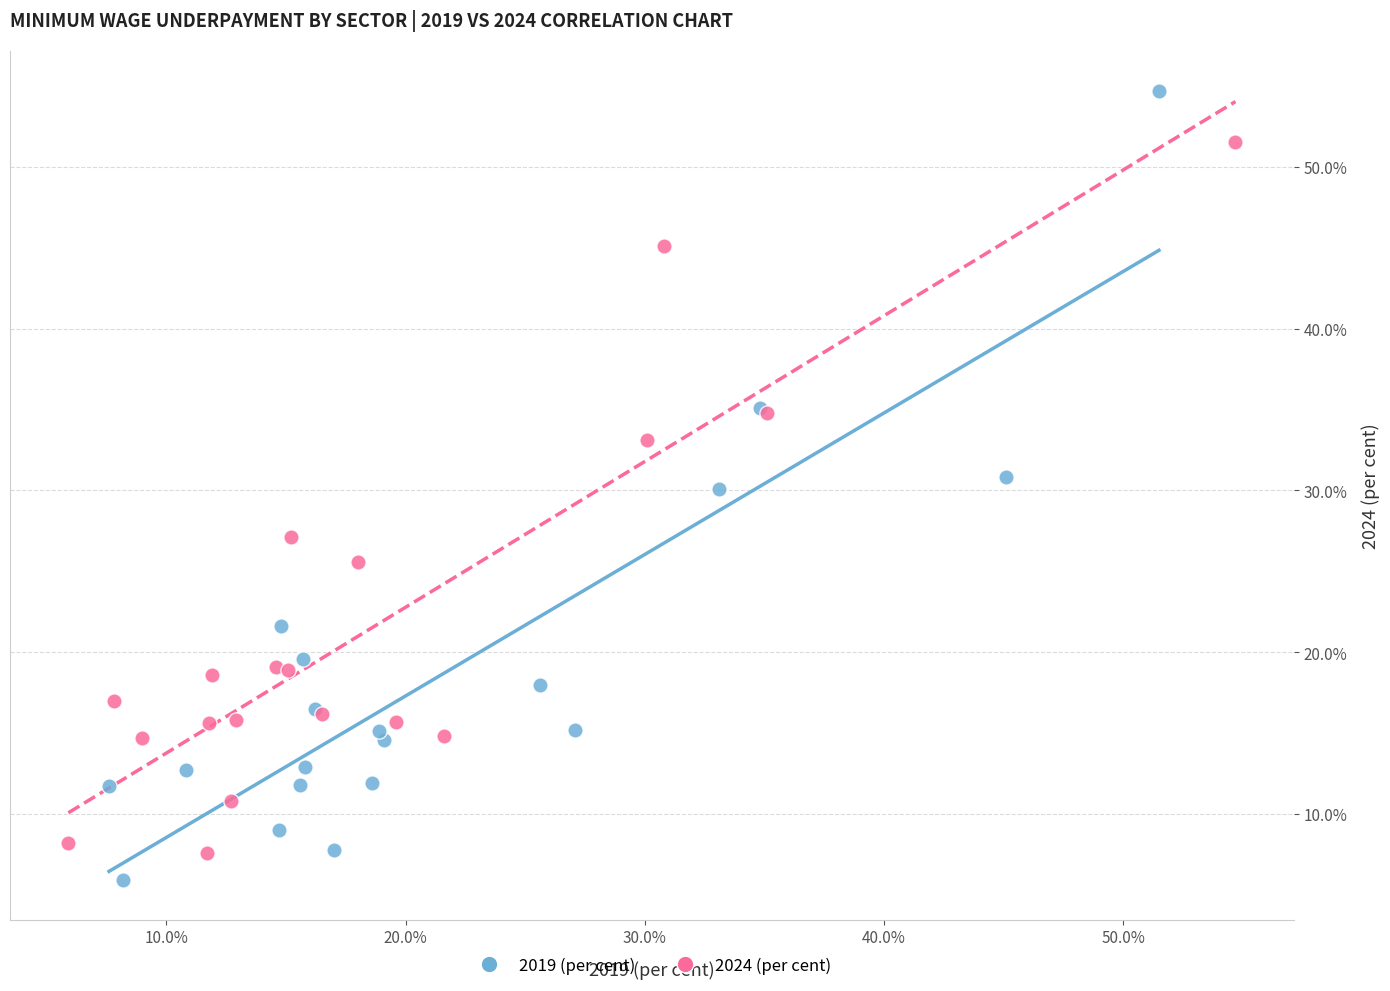

Which series contains the highest Y value?

2019 (per cent)